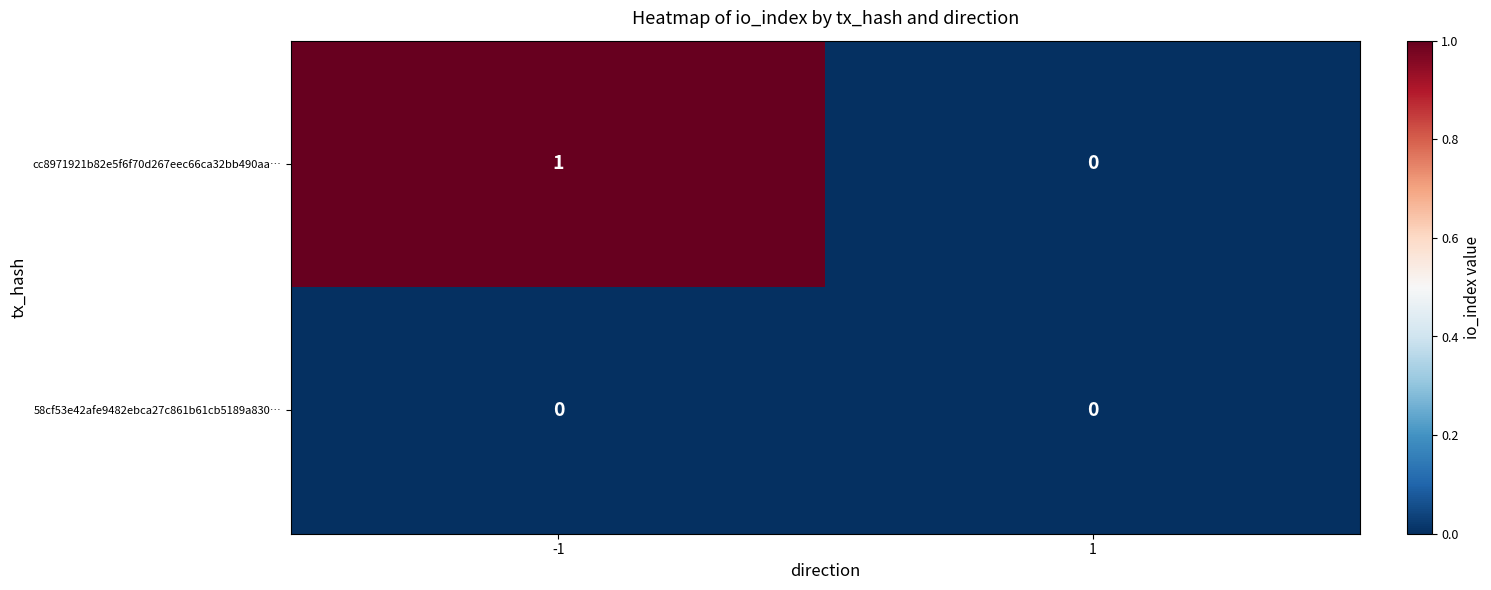

Is the value of cc8971921b82e5f6f70d267eec66ca32bb490aa… at -1 greater than the value of 58cf53e42afe9482ebca27c861b61cb5189a830… at 1?

Yes